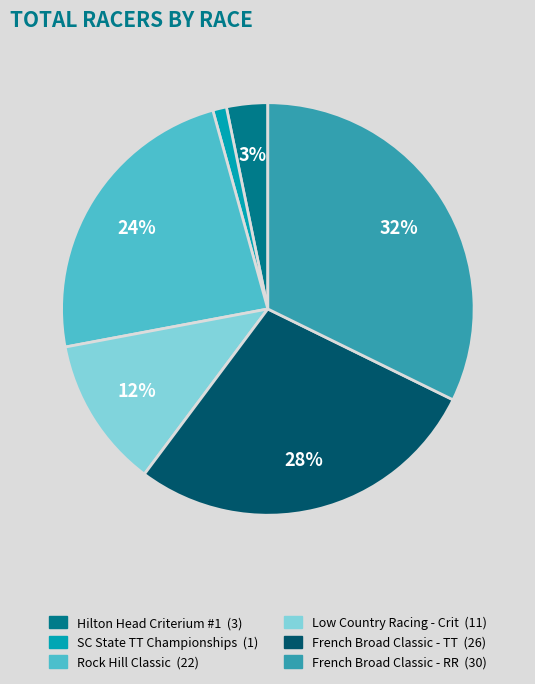

Does any single category account for the majority?

No